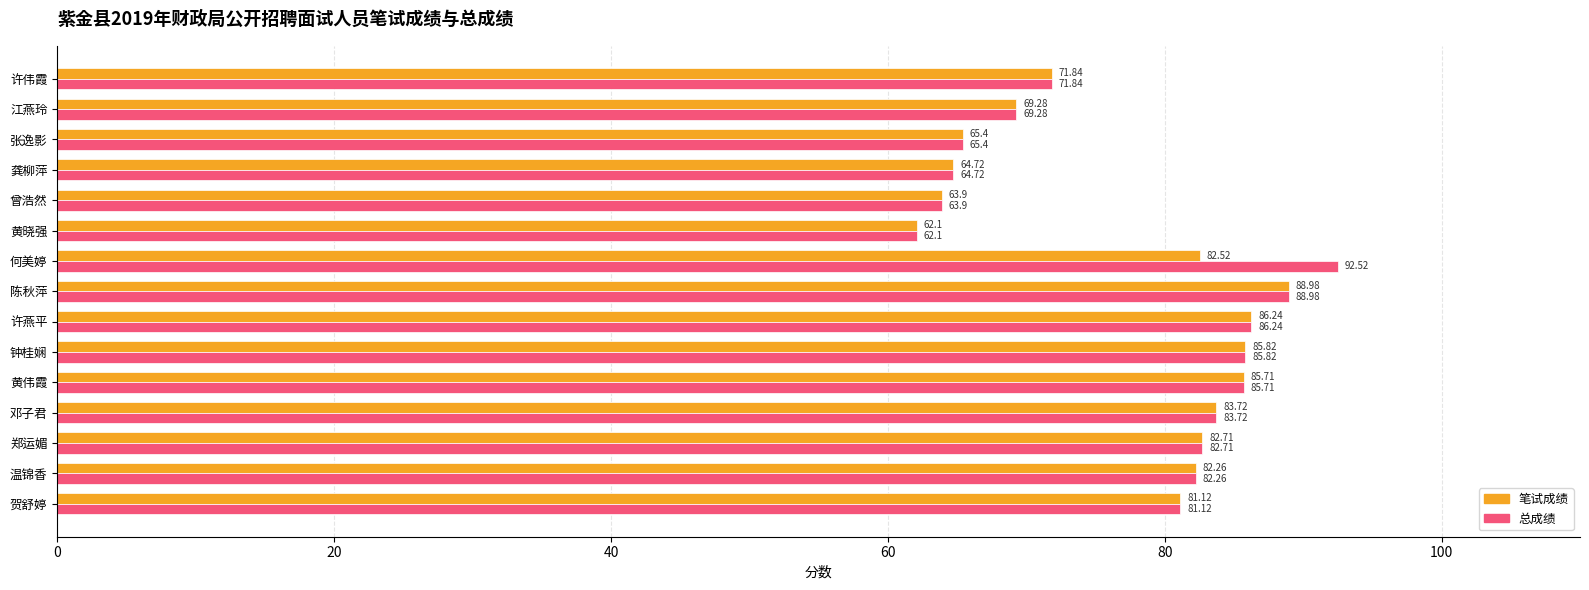

What is the difference between the maximum and second lowest values in the 总成绩 series?

28.6